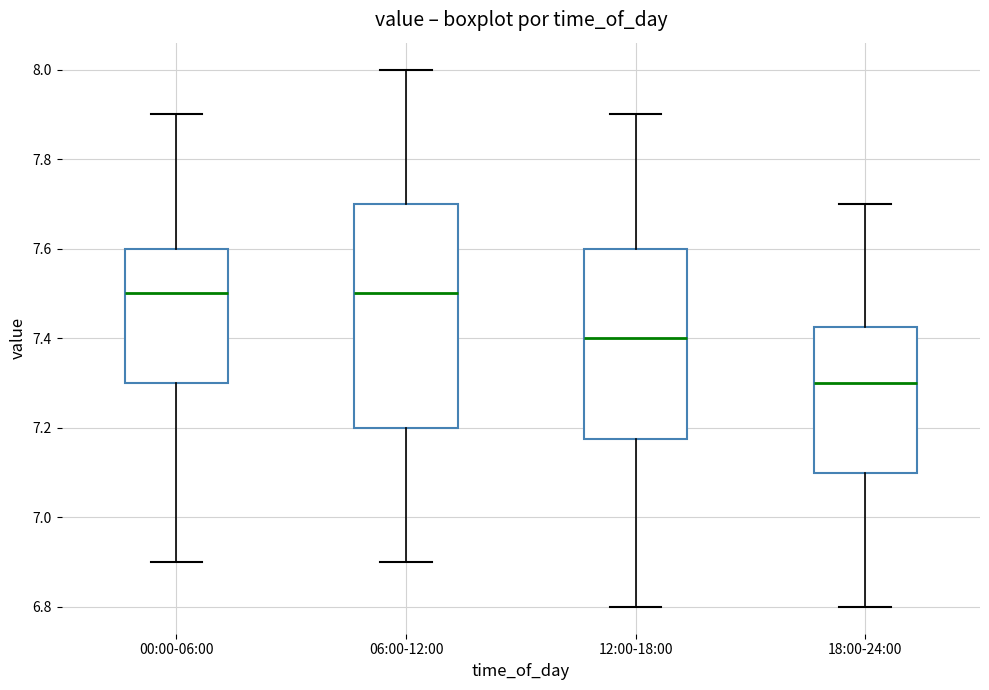

Reading left to right, read every box against the y-axis: the position of its median line, the range the box covers, and the ends of its whiskers. The values are not printed on the chart, so give them approximately, as read against the axis.

00:00-06:00: median 7.50, box 7.30 to 7.60, whiskers 6.90 to 7.90
06:00-12:00: median 7.50, box 7.20 to 7.70, whiskers 6.90 to 8.00
12:00-18:00: median 7.40, box 7.18 to 7.60, whiskers 6.80 to 7.90
18:00-24:00: median 7.30, box 7.10 to 7.42, whiskers 6.80 to 7.70